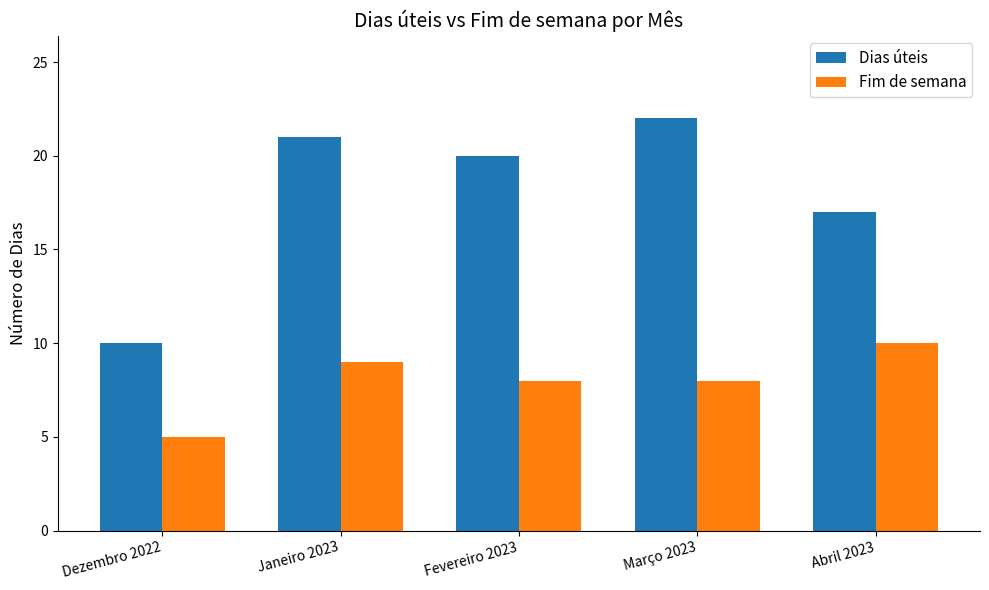

Is the value of Dias úteis at Dezembro 2022 greater than the value of Fim de semana at Dezembro 2022?

Yes